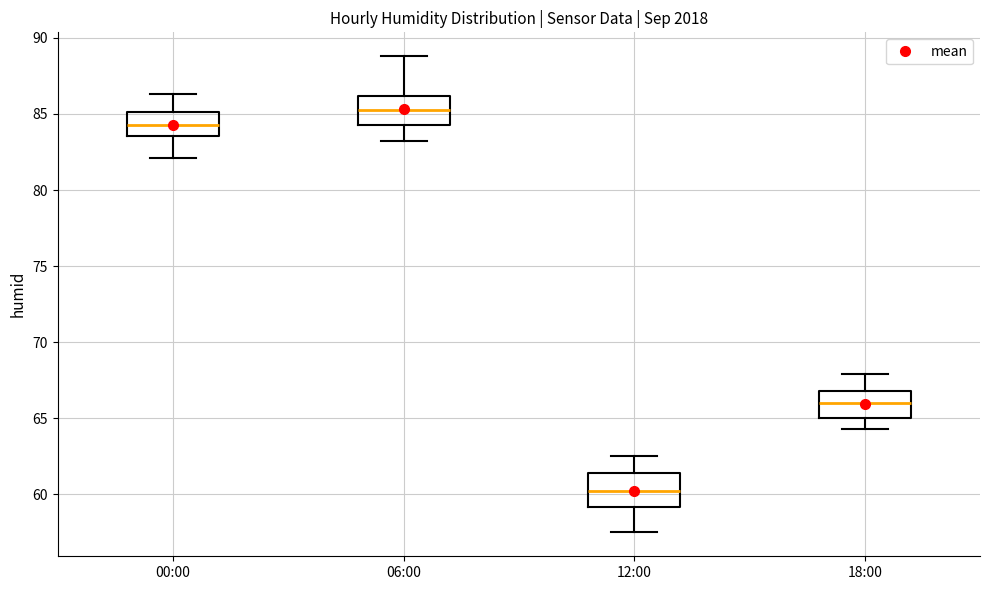

Reading left to right, read every box against the y-axis: the position of its median line, the range the box covers, and the ends of its whiskers. The values are not printed on the chart, so give them approximately, as read against the axis.

00:00: median 84.5, box 83.5 to 85.0, whiskers 82.0 to 86.5
06:00: median 85.5, box 84.5 to 86.0, whiskers 83.0 to 89.0
12:00: median 60.5, box 59.0 to 61.5, whiskers 57.5 to 62.5
18:00: median 66.0, box 65.0 to 67.0, whiskers 64.5 to 68.0